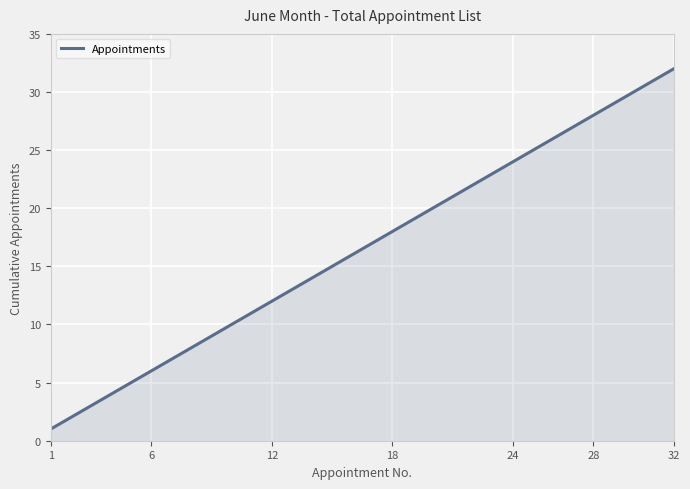

What is the average value?

16.5